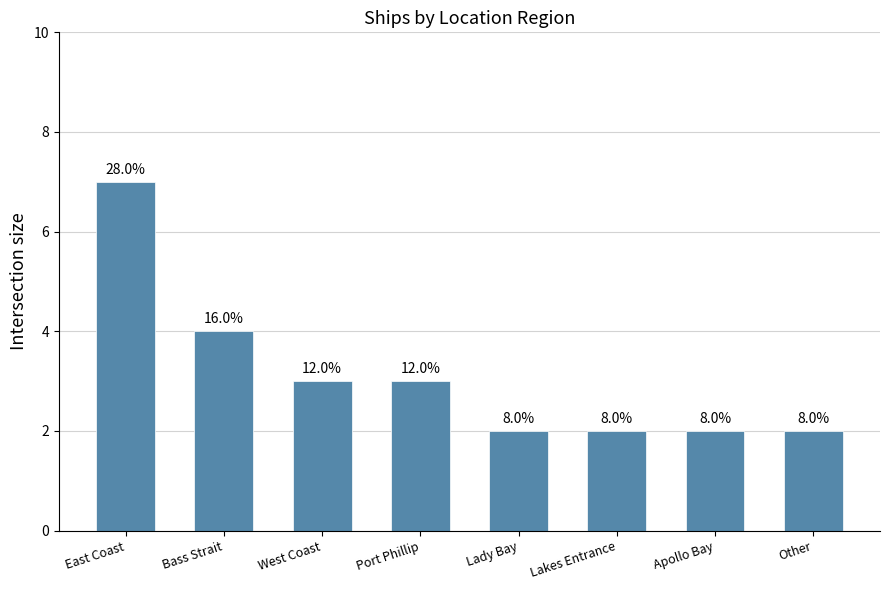

How many bars are there in total?

8